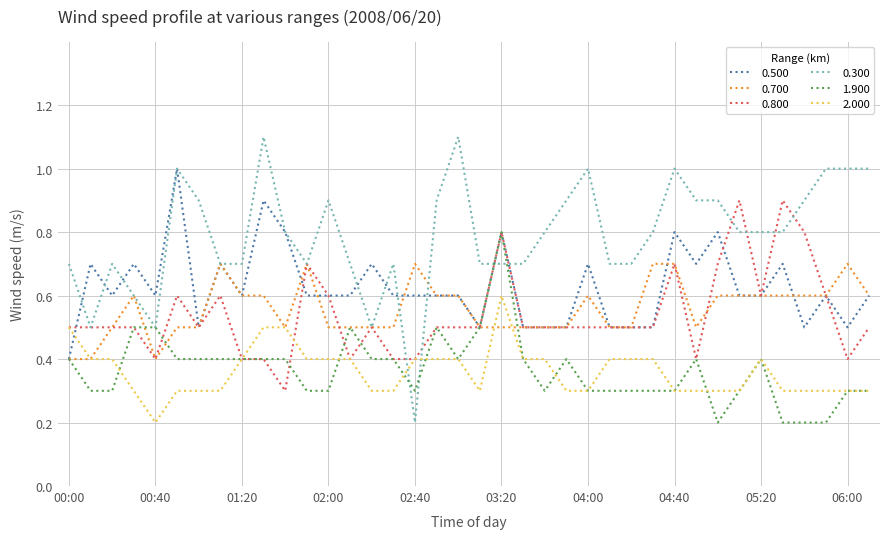

Which series has the largest total across all categories?

0.300